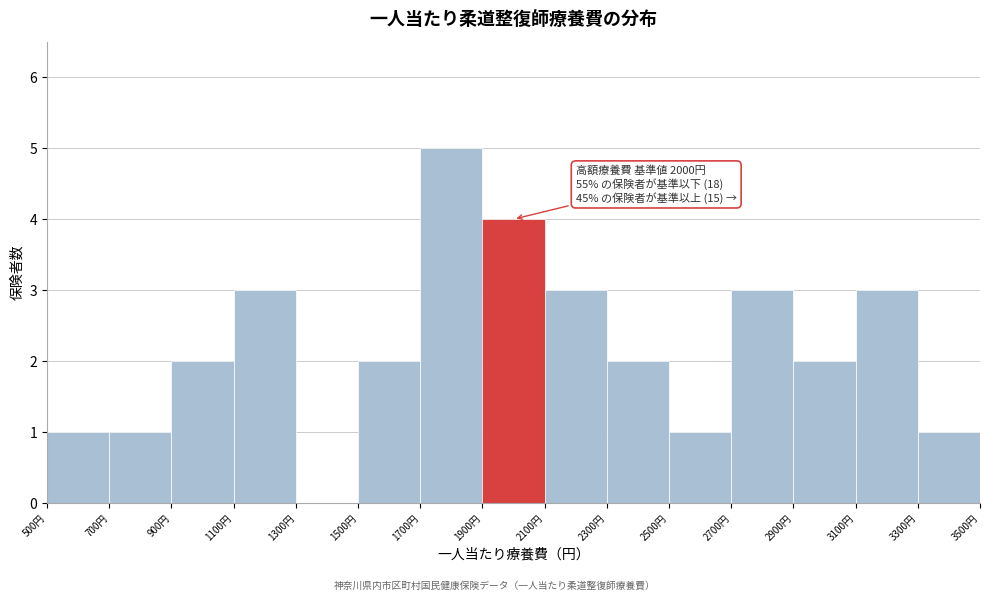

Which range on the x-axis has the tallest bar?

1700 to 1900